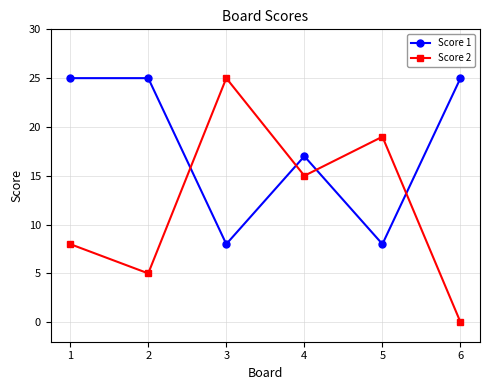

What is the lowest value of the Score 1 series?

8